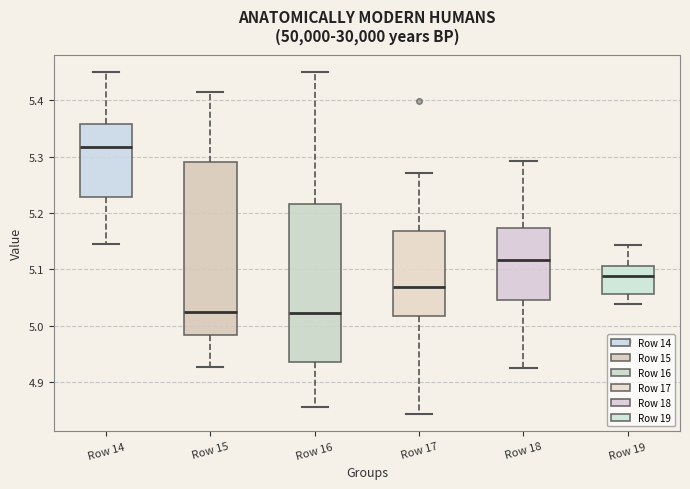

Reading left to right, read every box against the y-axis: the position of its median line, the range the box covers, and the ends of its whiskers. The values are not printed on the chart, so give them approximately, as read against the axis.

Row 14: median 5.32, box 5.23 to 5.36, whiskers 5.14 to 5.45
Row 15: median 5.02, box 4.98 to 5.29, whiskers 4.93 to 5.41
Row 16: median 5.02, box 4.93 to 5.22, whiskers 4.85 to 5.45
Row 17: median 5.07, box 5.02 to 5.17, whiskers 4.84 to 5.27
Row 18: median 5.12, box 5.05 to 5.17, whiskers 4.92 to 5.29
Row 19: median 5.09, box 5.06 to 5.11, whiskers 5.04 to 5.14